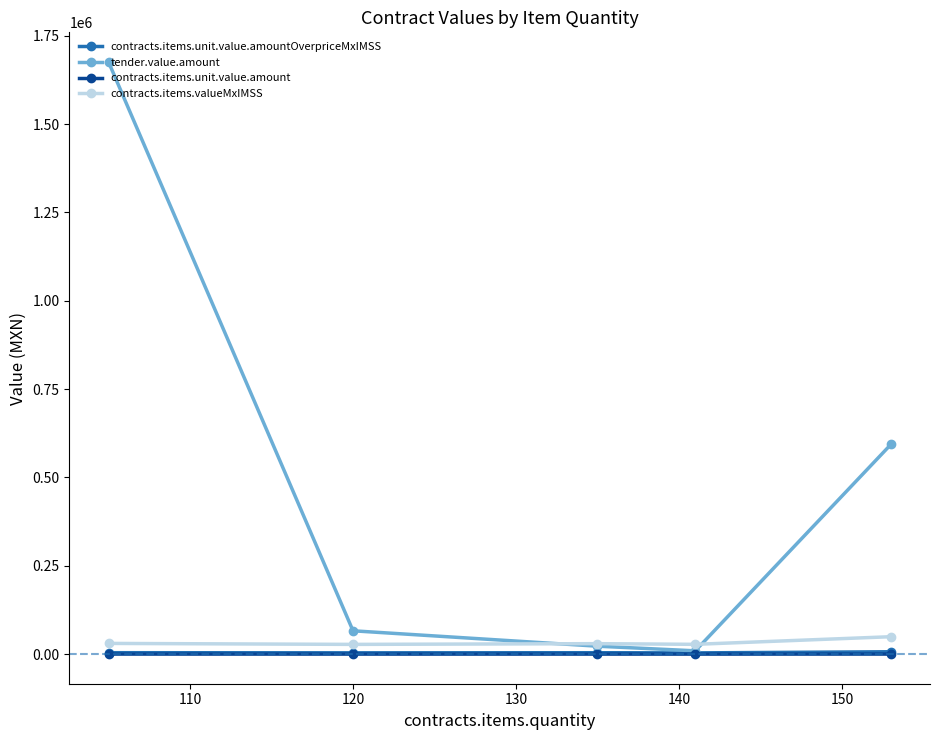

True or false: contracts.items.valueMxIMSS and contracts.items.unit.value.amountOverpriceMxIMSS intersect in this chart.

False